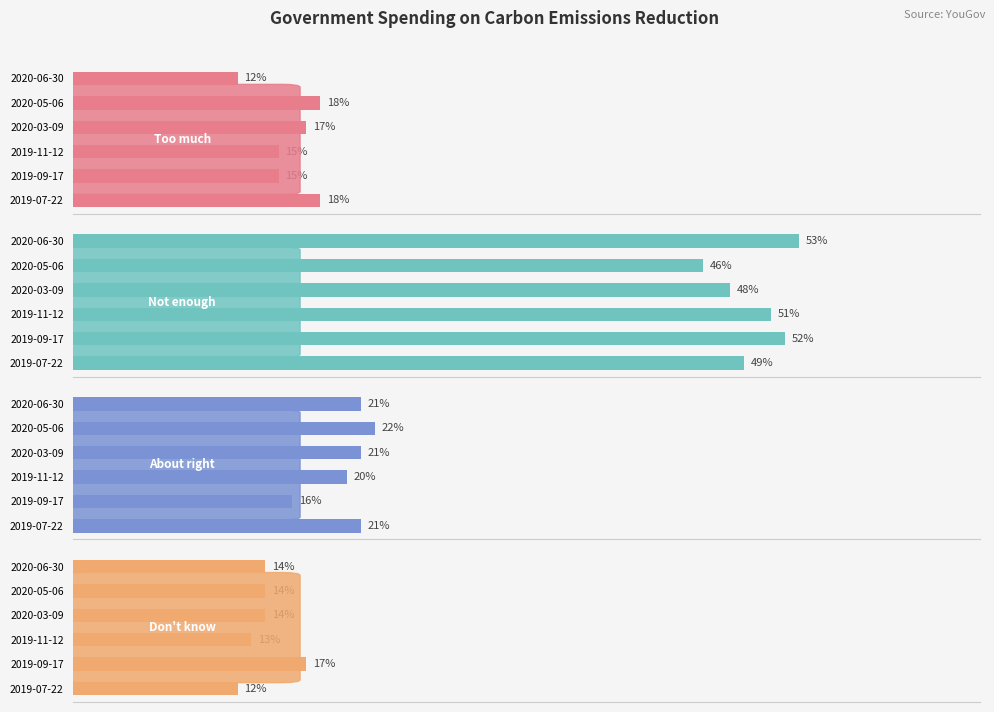

Rank the series by their maximum value, from highest to lowest.

Are not doing or spending enough to try and reduce carbon emissions, Are getting the balance about right, Are doing and spending too much to try and reduce carbon emissions, Don't know